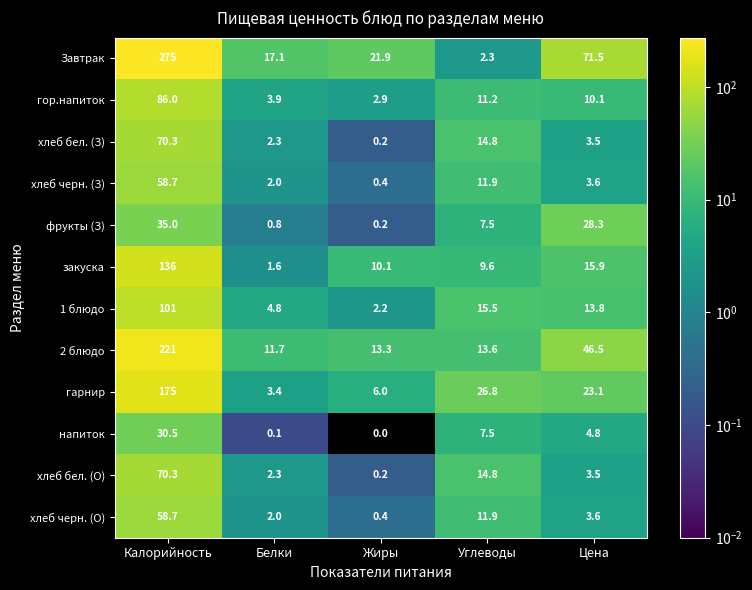

List the labels in order of хлеб бел. (О) value, smallest first.

Жиры, Белки, Цена, Углеводы, Калорийность